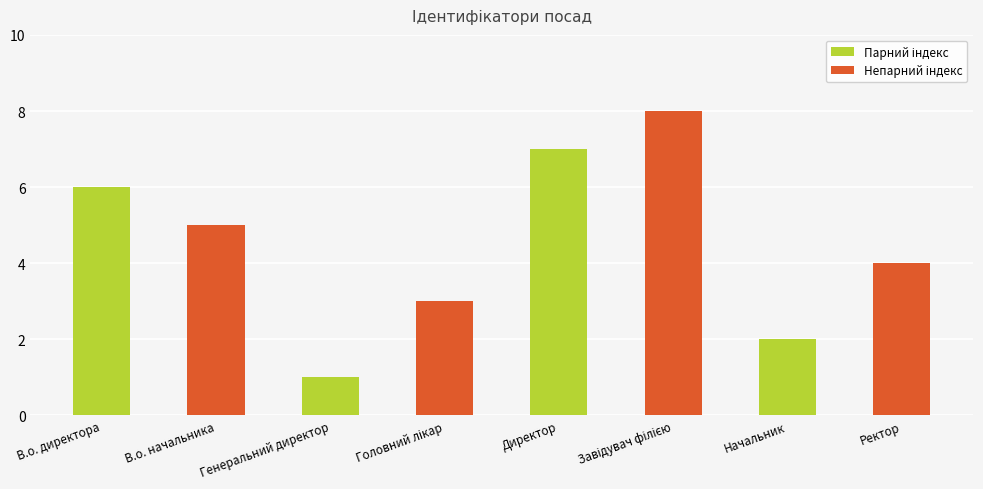

What is the sum of all values?

36